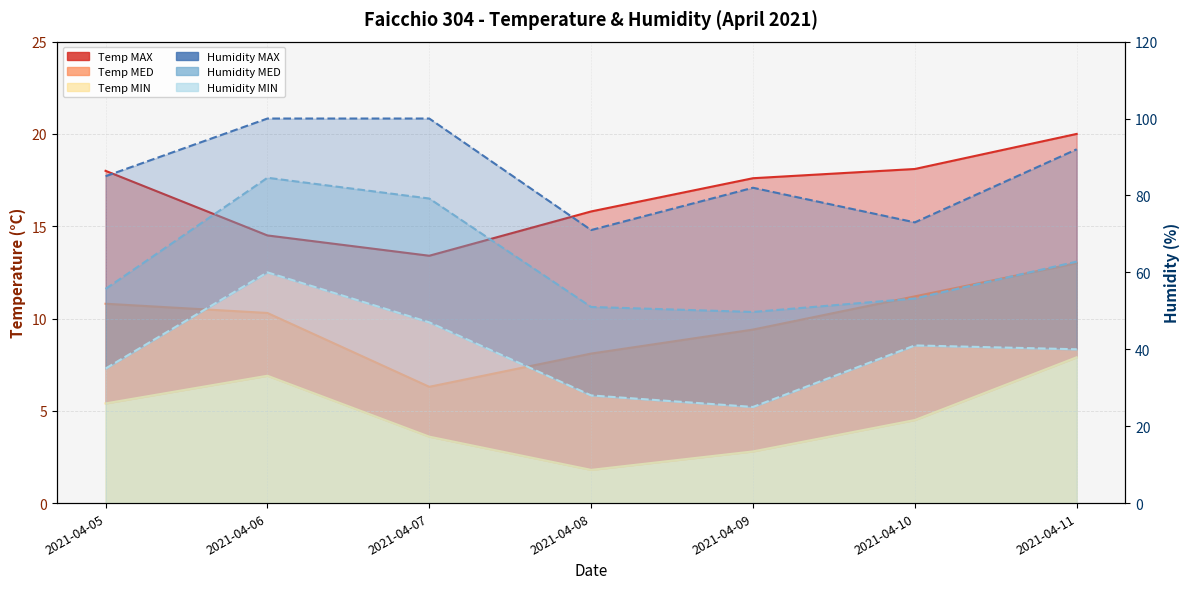

Which has a higher value, 2021-04-07 or 2021-04-06?

2021-04-06